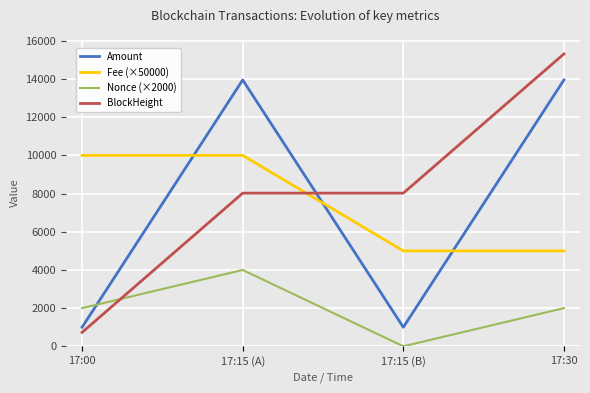

True or false: BlockHeight and Nonce (×2000) cross at least once.

False